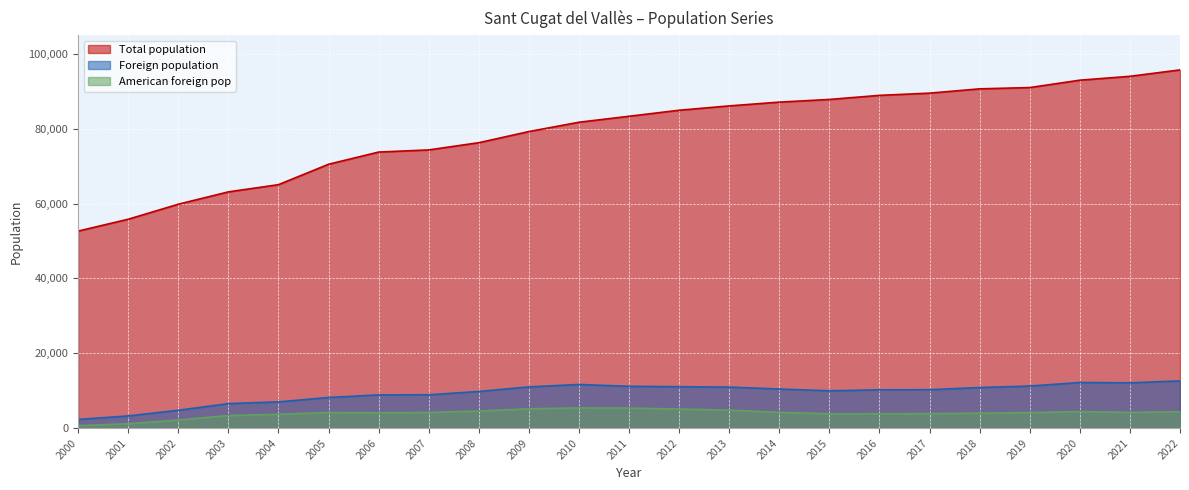

Rank the series by their maximum value, from highest to lowest.

Total population, Foreign population, American foreign pop